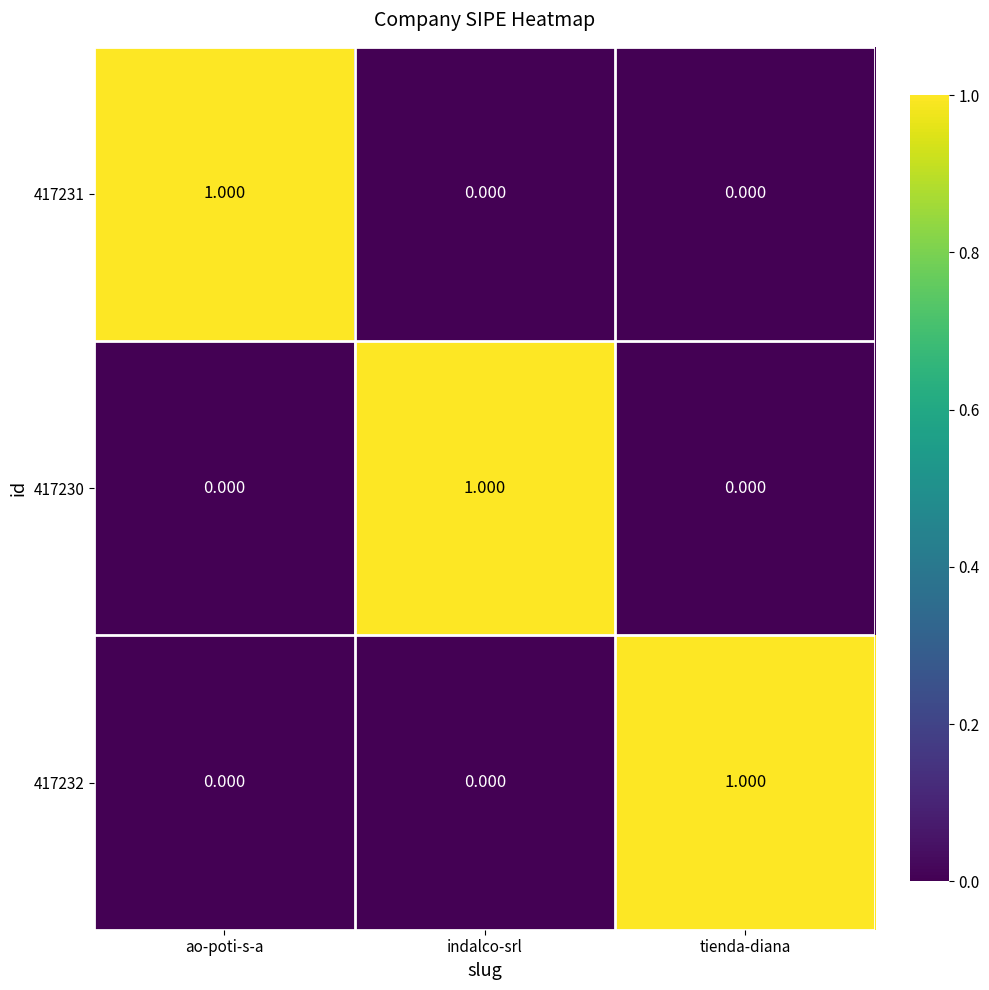

What is the total value across all series at ao-poti-s-a?

1